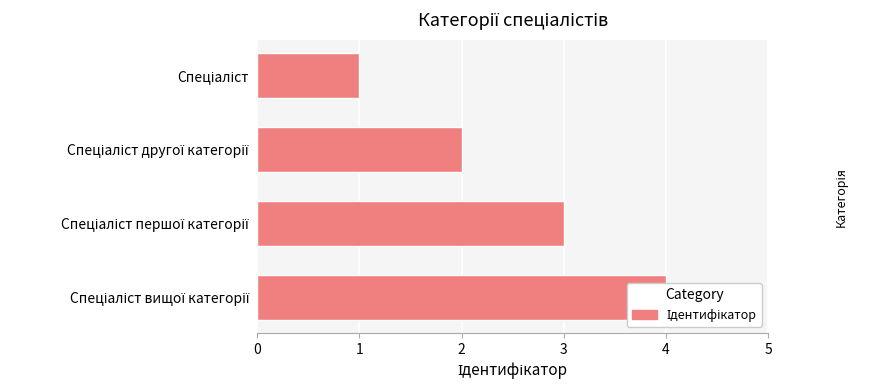

What is the value of the 4th bar from the left?

4